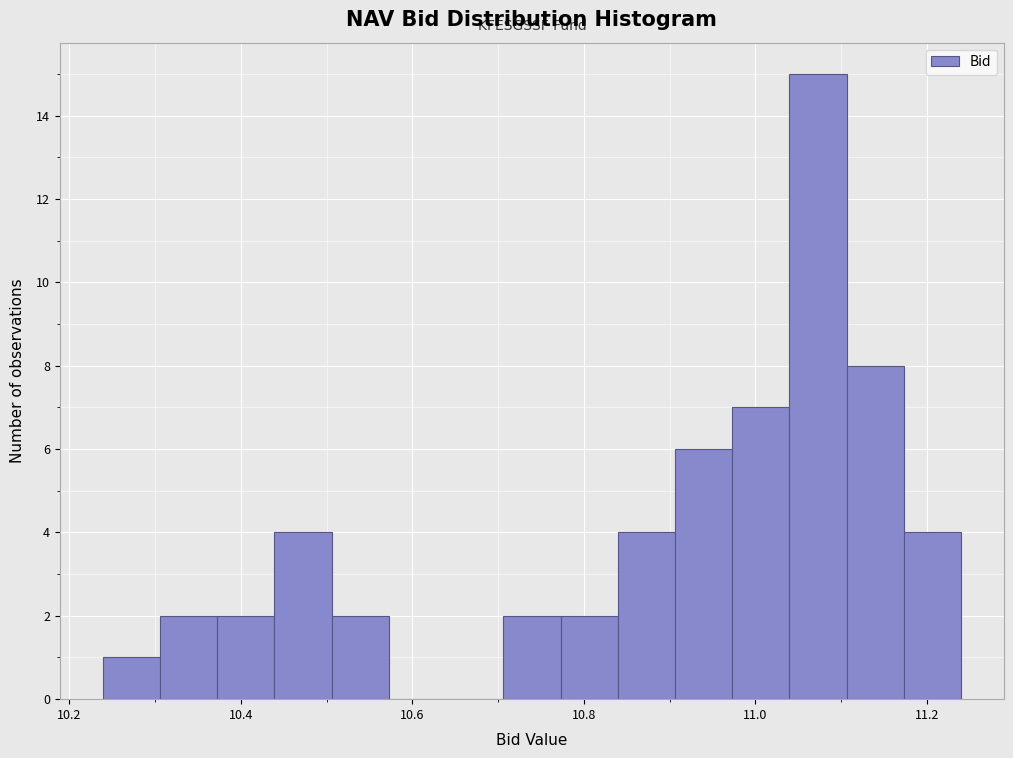

Read against the x-axis, roughly where is the centre of the tallest bar?

11.08